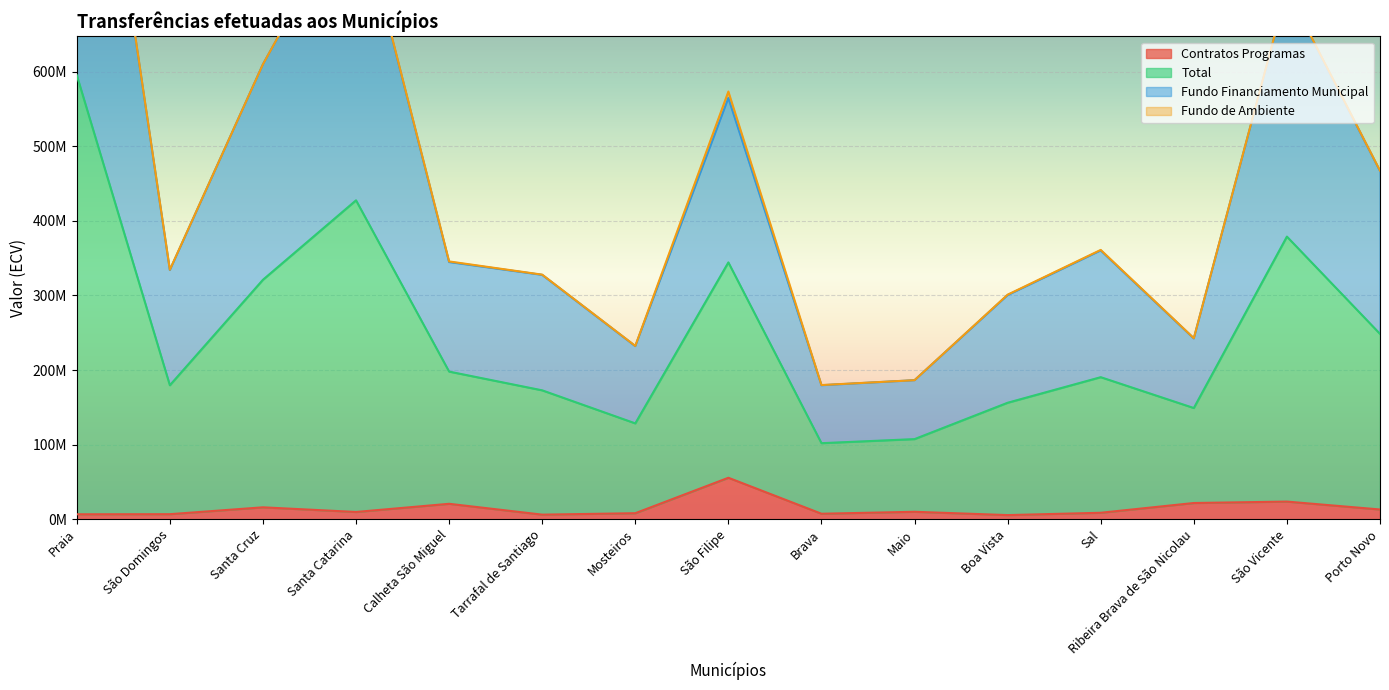

What is the difference between the Fundo Financiamento Municipal values at Tarrafal de Santiago and Maio?

141139447